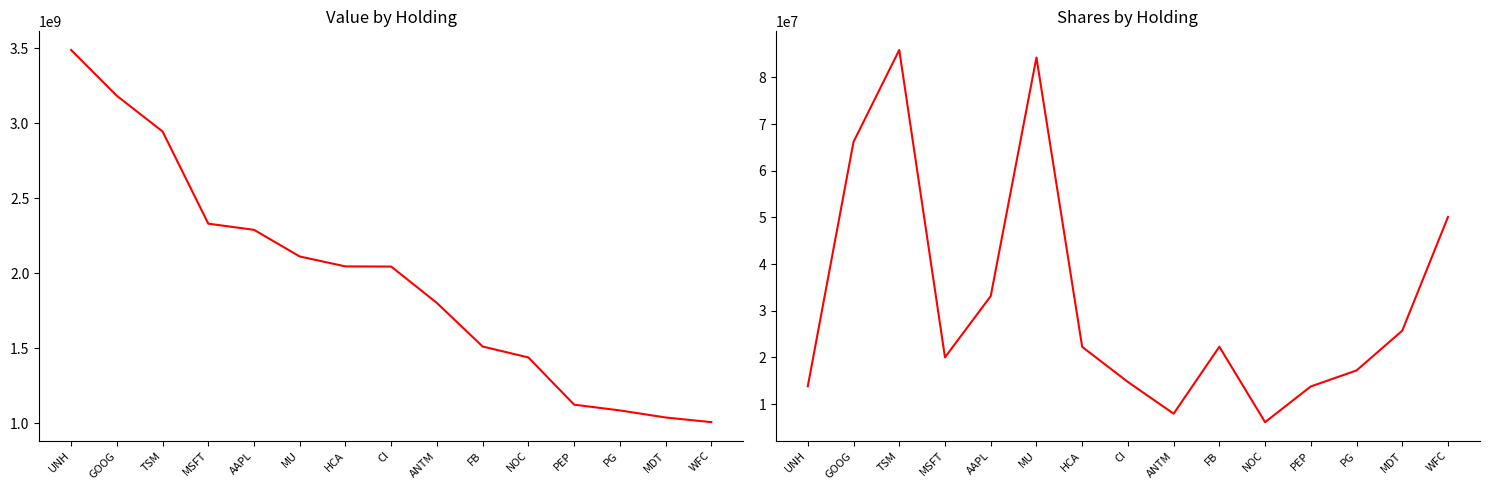

The Shares (M) series shows 14729942 at CI. True or false?

True